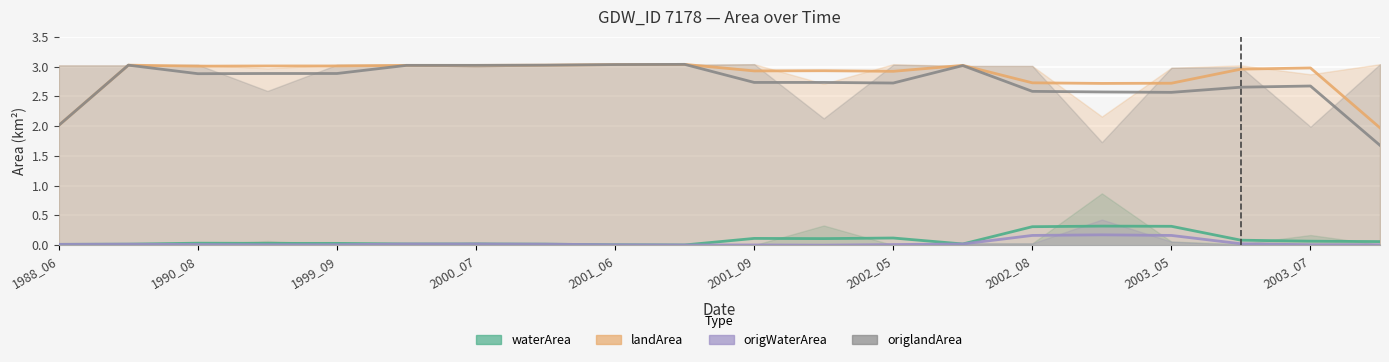

Reading left to right, extract all data points from this chart.

waterArea_line: 0.0	0.0	0.0	0.0	0.0	0.0	0.0	0.0	0.0	0.0	0.1	0.1	0.1	0.0	0.3	0.3	0.3	0.1	0.1	0.1
landArea_line: 2.0	3.0	3.0	3.0	3.0	3.0	3.0	3.0	3.0	3.0	2.9	2.9	2.9	3.0	2.7	2.7	2.7	3.0	3.0	2.0
origWaterArea_line: 0.0	0.0	0.0	0.0	0.0	0.0	0.0	0.0	0.0	0.0	0.0	0.0	0.0	0.0	0.2	0.2	0.2	0.0	0.0	0.0
origlandArea_line: 2.0	3.0	2.9	2.9	2.9	3.0	3.0	3.0	3.0	3.0	2.7	2.7	2.7	3.0	2.6	2.6	2.6	2.7	2.7	1.7